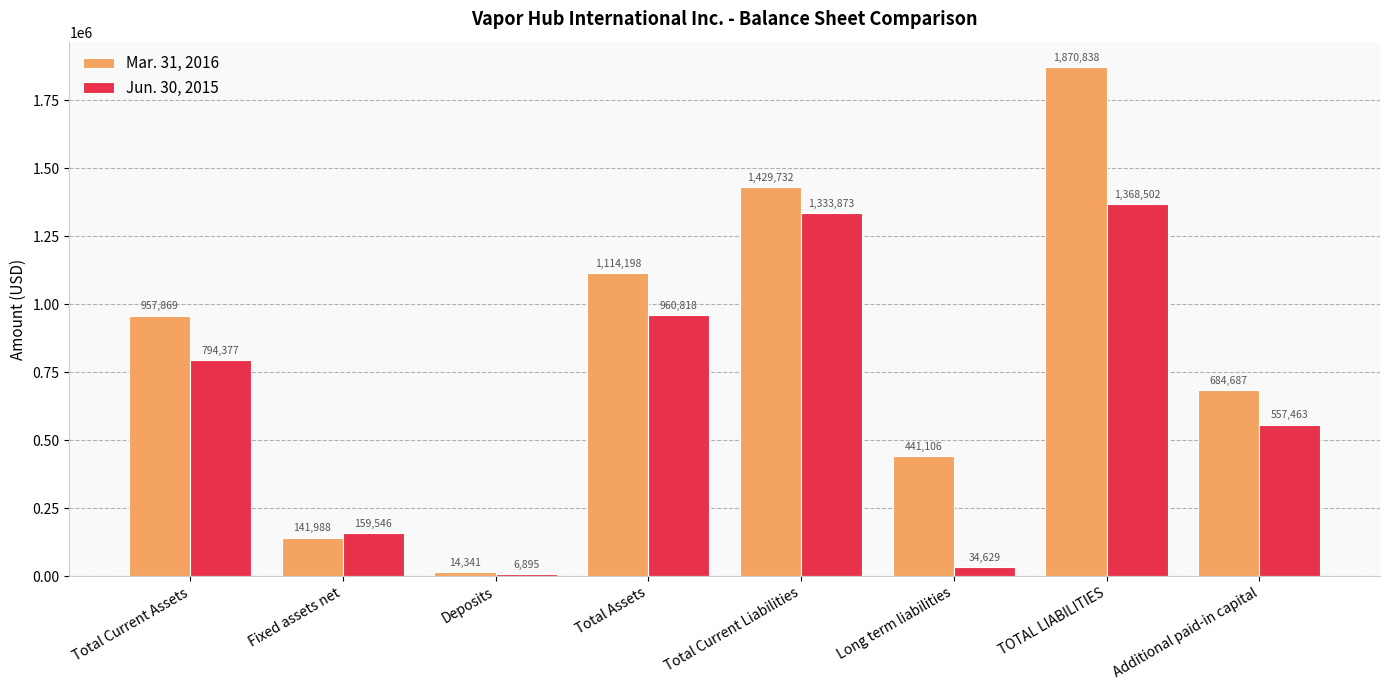

At Fixed assets net, list the series in order from smallest to largest.

Mar. 31, 2016, Jun. 30, 2015